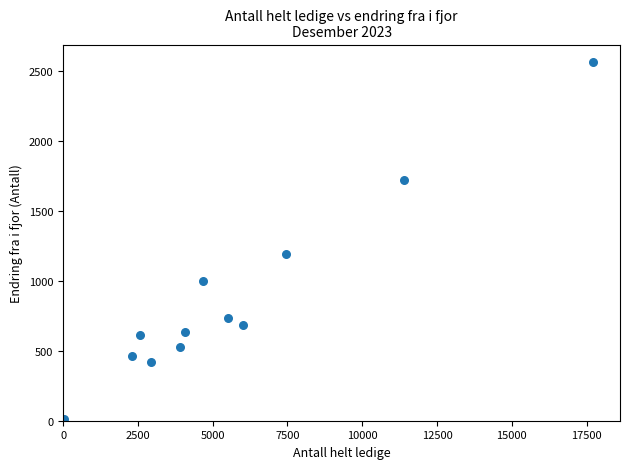

What Y value in the scatter plot is closest to 1281?

1194